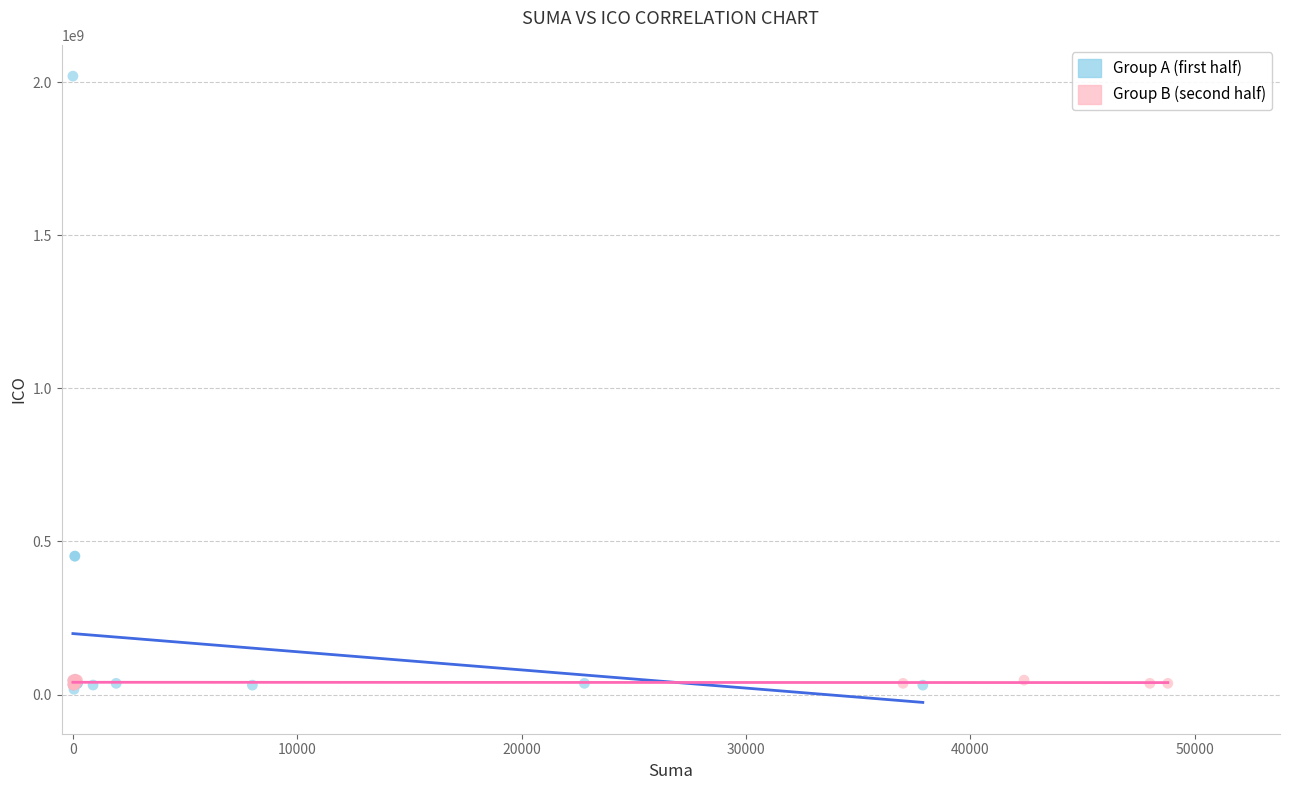

Which series contains the highest Y value?

Group A (first half)